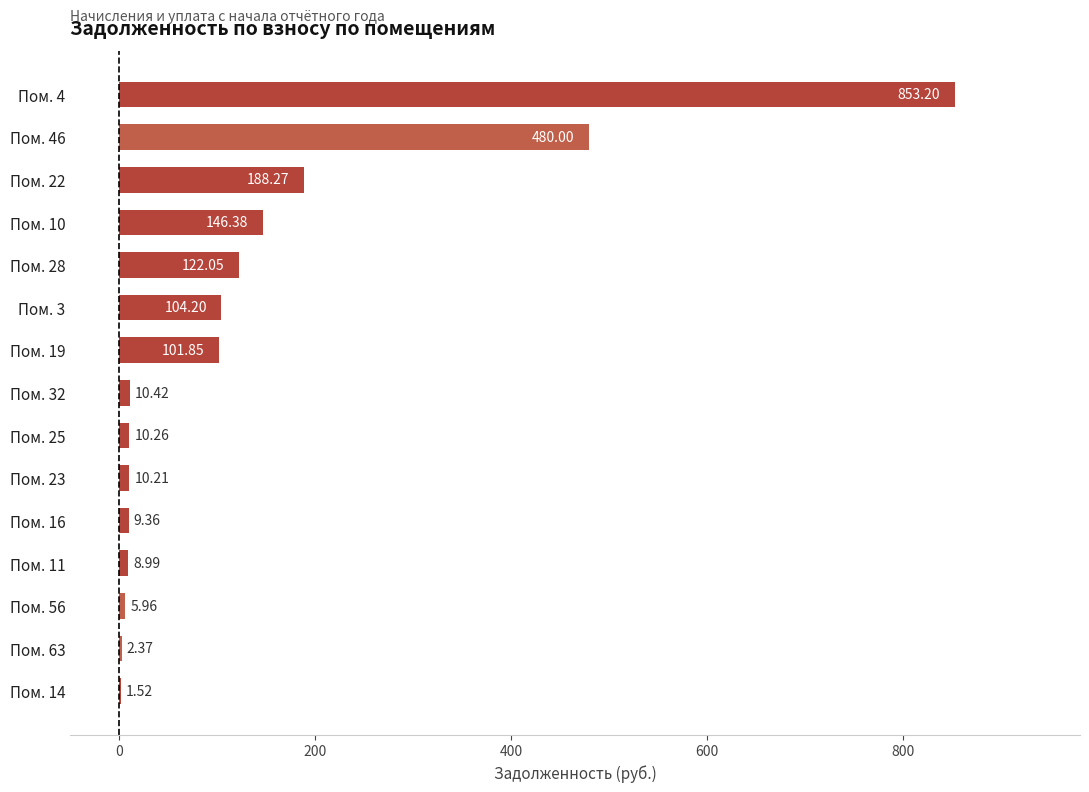

What is the ratio of the value at Пом. 14 to the value at Пом. 56?

0.3